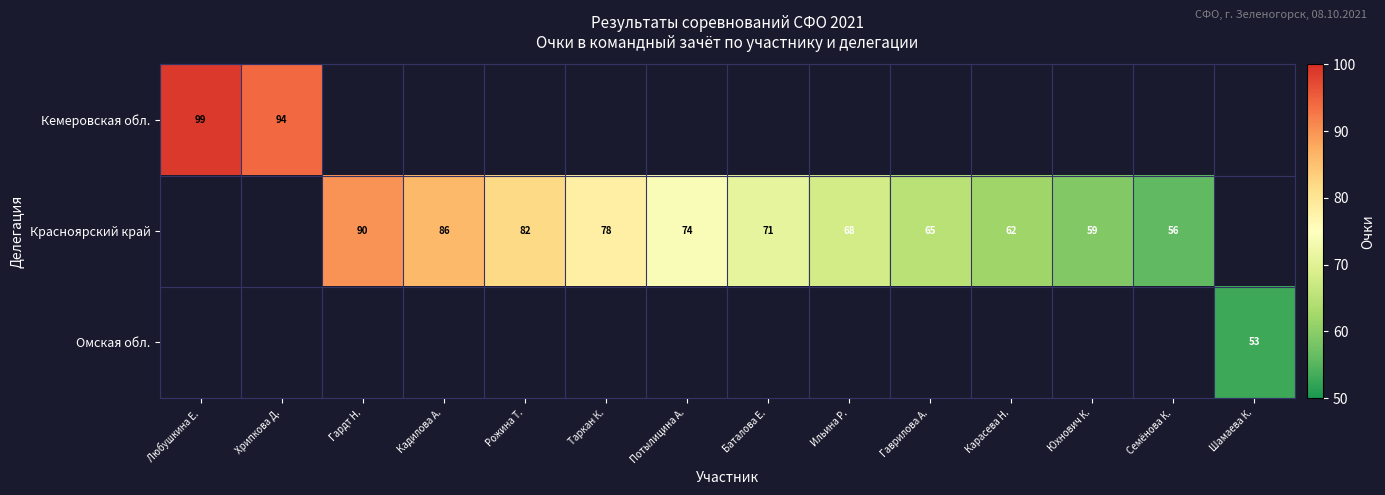

What is the difference between the Красноярский край values at Кадилова А. and Семёнова К.?

30